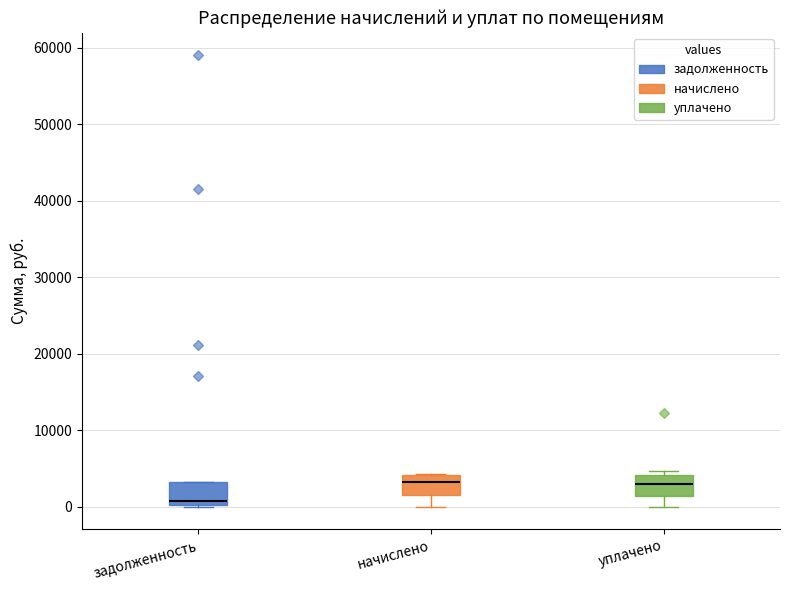

Reading left to right, read every box against the y-axis: the position of its median line, the range the box covers, and the ends of its whiskers. The values are not printed on the chart, so give them approximately, as read against the axis.

задолженность: median 1000, box 0 to 3000, whiskers 0 to 3000
начислено: median 3000, box 1000 to 4000, whiskers 0 to 4000
уплачено: median 3000, box 1000 to 4000, whiskers 0 to 5000